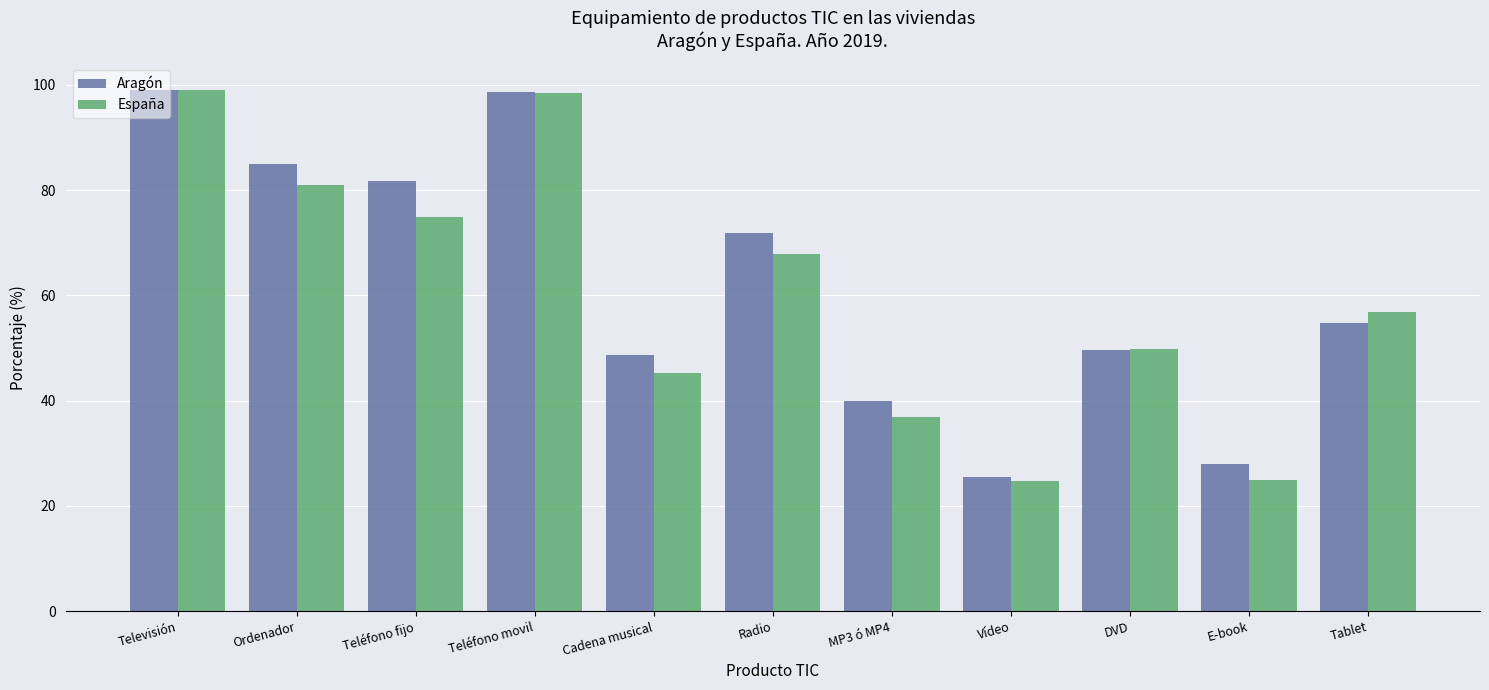

Are the bars grouped side by side (vs. stacked)?

Yes